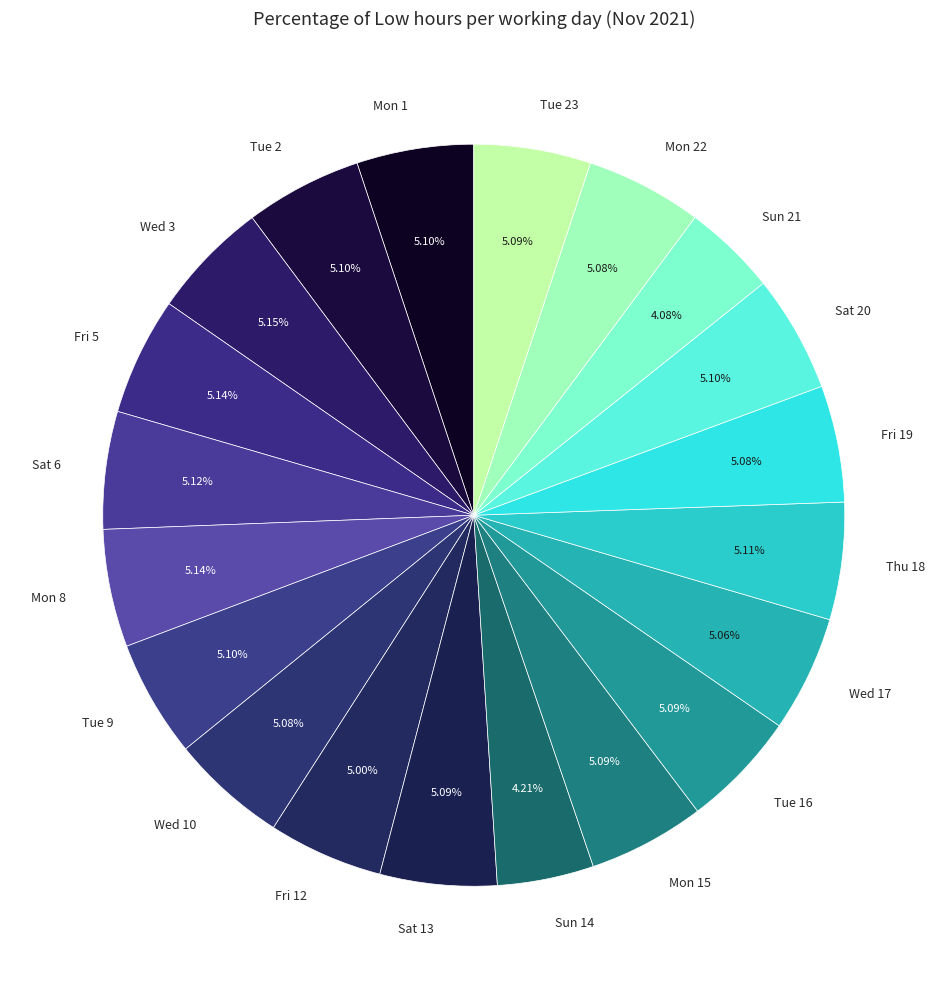

Approximately how many times larger is the value at Thu 18 compared to Tue 23?

1.0